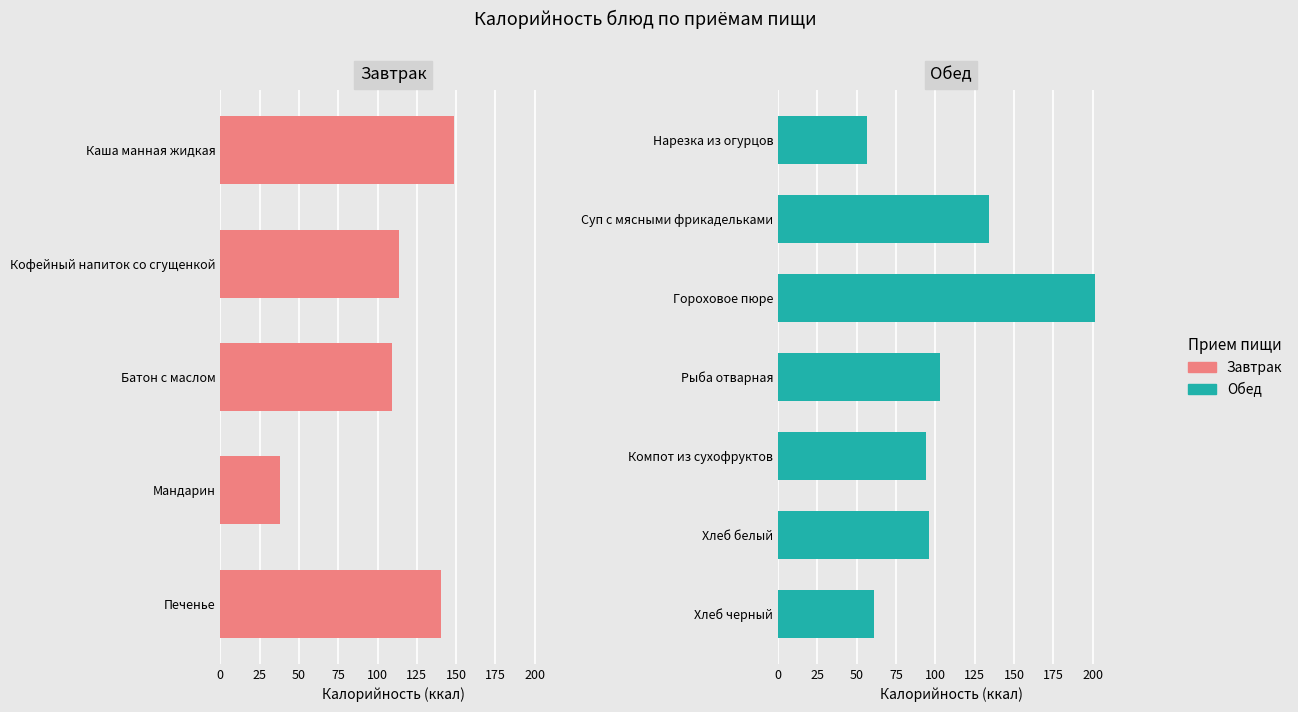

What is the label of the 8th bar from the left?

Гороховое пюре